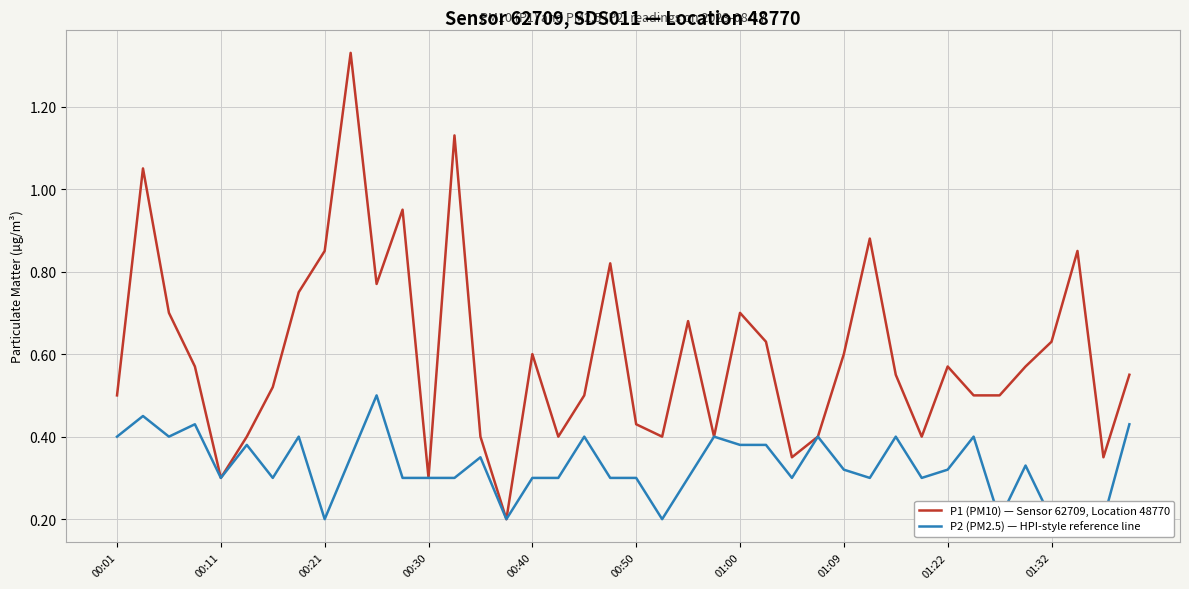

True or false: P2 (PM2.5) — HPI-style reference line and P1 (PM10) — Sensor 62709, Location 48770 intersect in this chart.

False